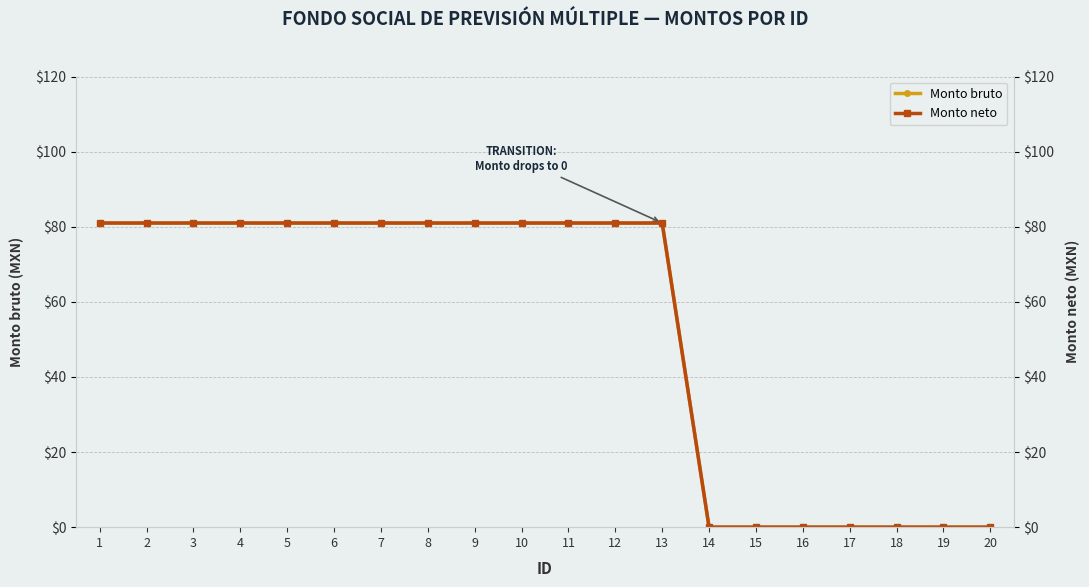

Which label corresponds to the smallest value in the chart?

14